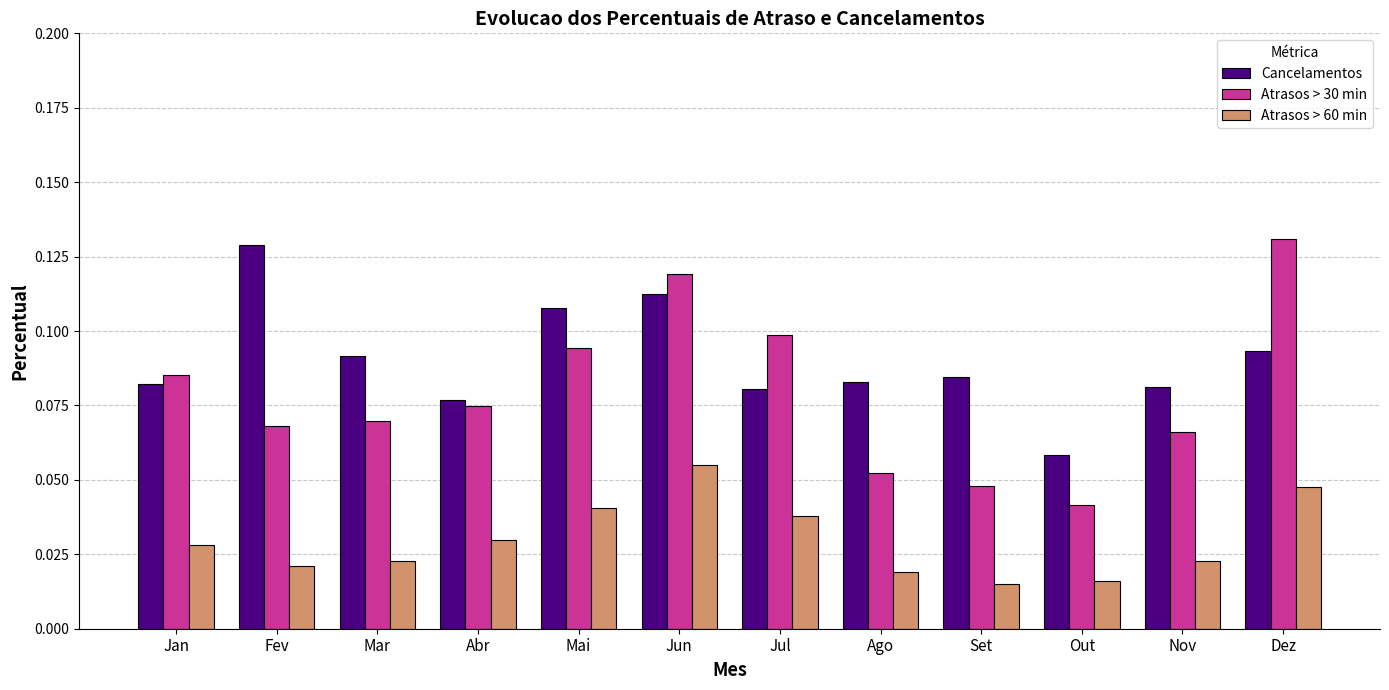

Which series has the largest range (max minus min)?

Atrasos > 30 min